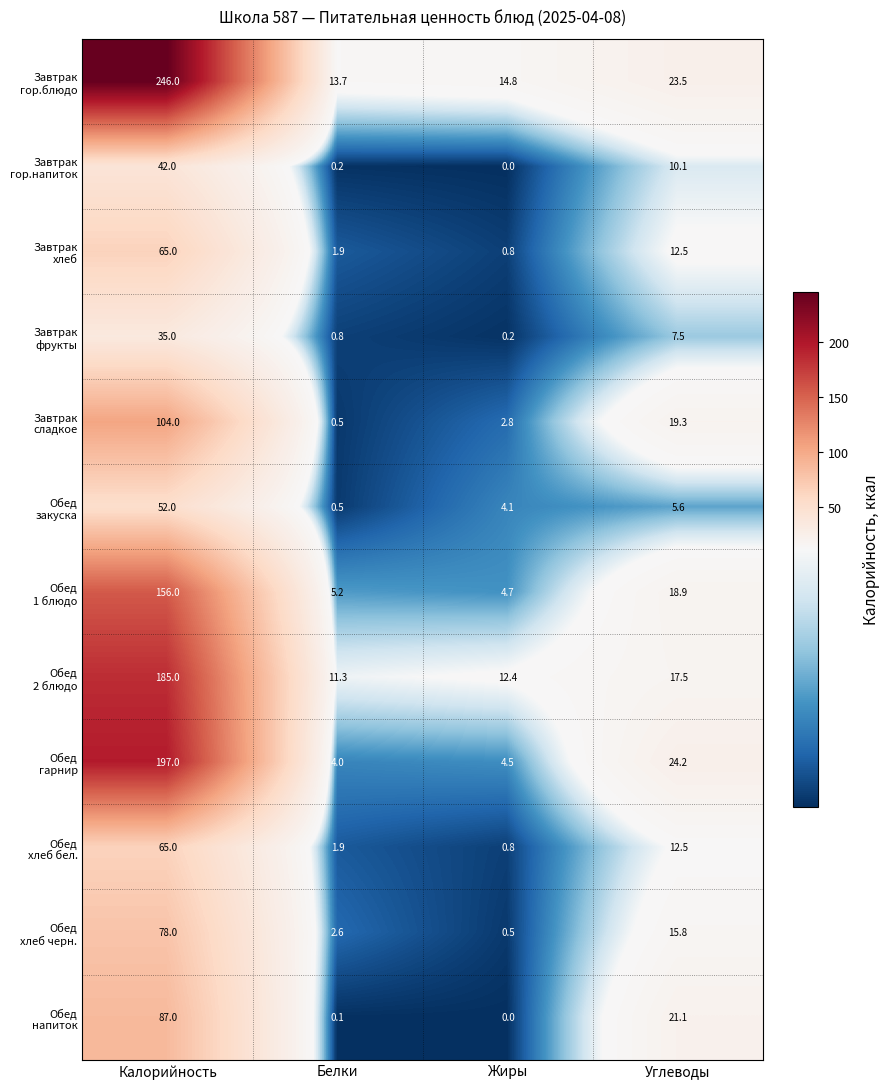

What is the greatest value displayed?

246.0